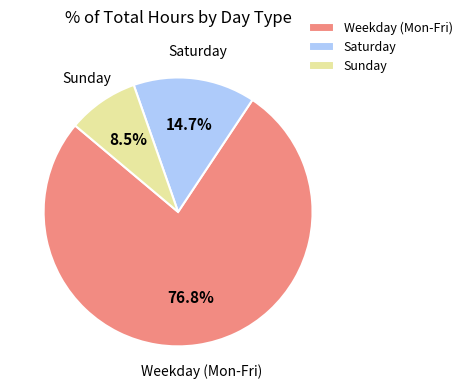

Is the sum of Saturday and Sunday greater than half?

No